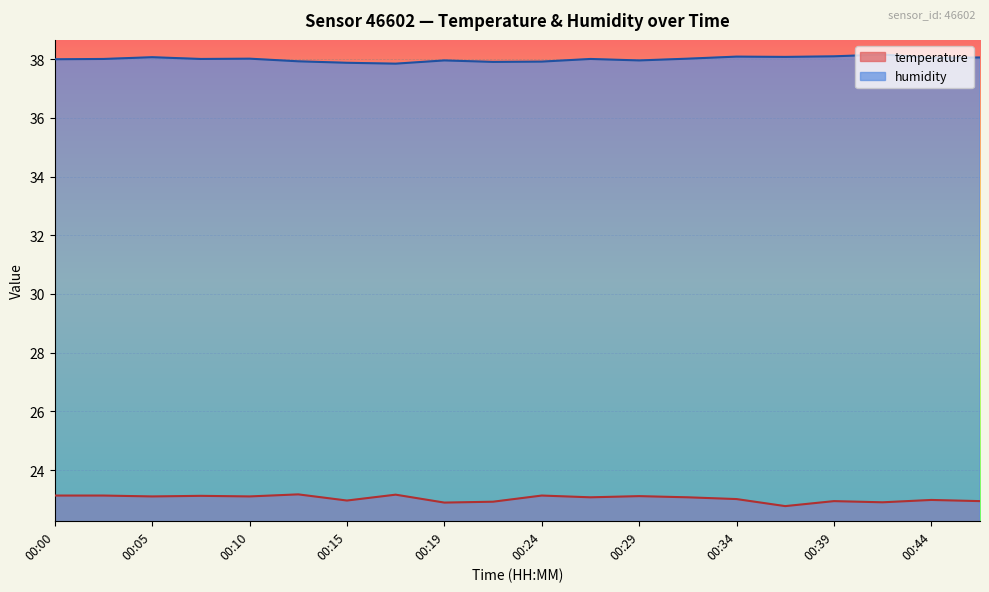

What is the total value across all series at 00:24?

61.0